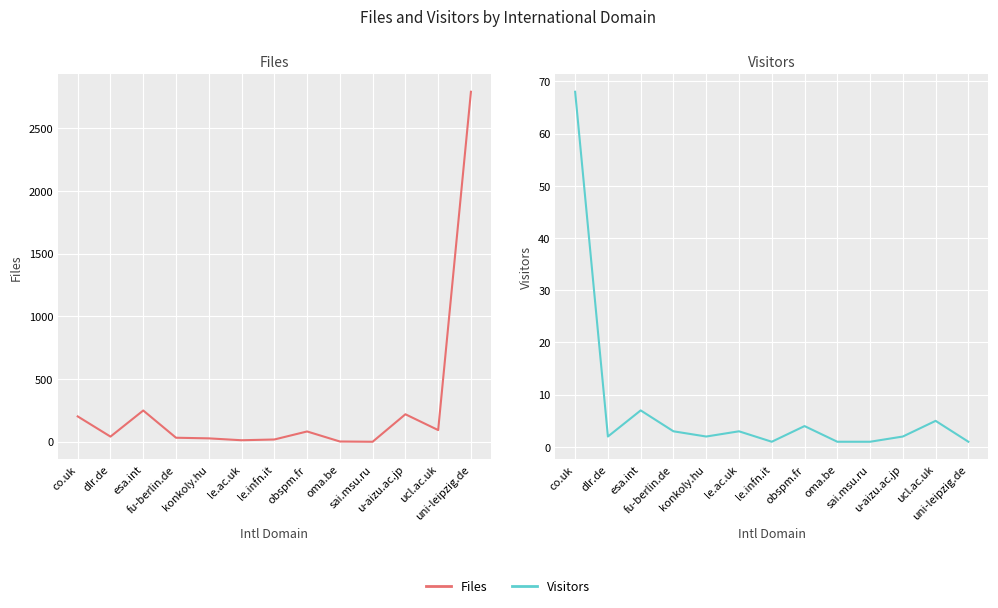

Reading left to right, list all the values displayed in this chart.

Files: co.uk=202	dlr.de=41	esa.int=249	fu-berlin.de=32	konkoly.hu=27	le.ac.uk=12	le.infn.it=18	obspm.fr=82	oma.be=2	sai.msu.ru=0	u-aizu.ac.jp=219	ucl.ac.uk=93	uni-leipzig.de=2789
Visitors: co.uk=68	dlr.de=2	esa.int=7	fu-berlin.de=3	konkoly.hu=2	le.ac.uk=3	le.infn.it=1	obspm.fr=4	oma.be=1	sai.msu.ru=1	u-aizu.ac.jp=2	ucl.ac.uk=5	uni-leipzig.de=1